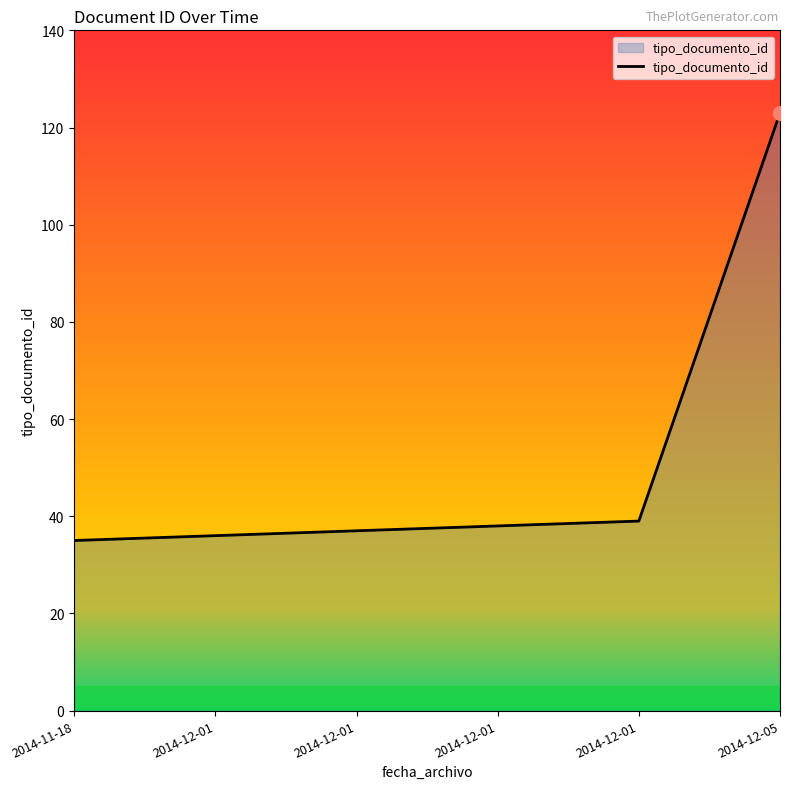

The value at 2014-12-01 is 39. True or false?

True